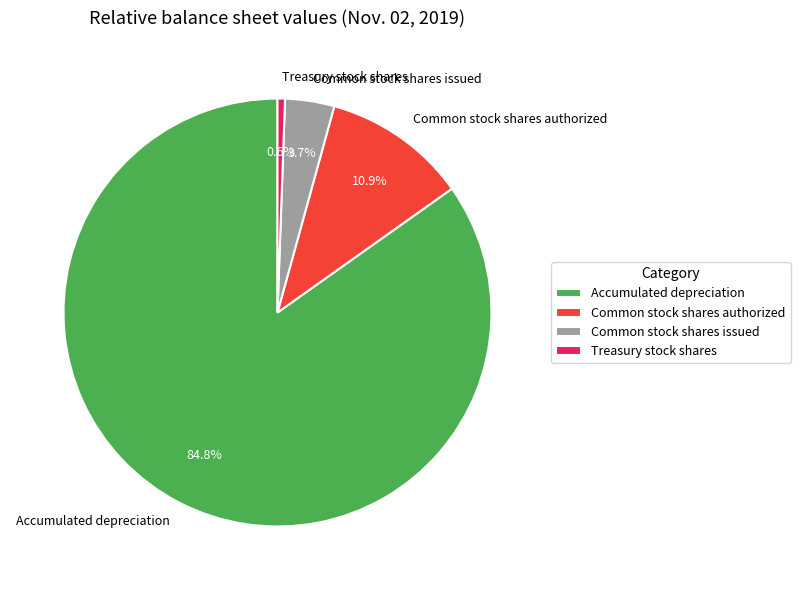

To the nearest percent, what portion does Common stock shares authorized represent?

11%